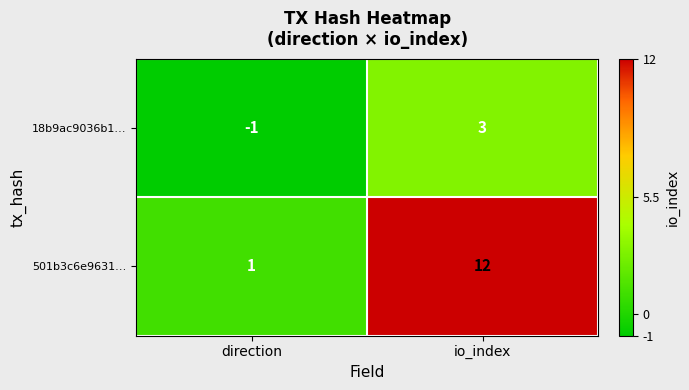

Which series has the largest range (max minus min)?

501b3c6e9631…